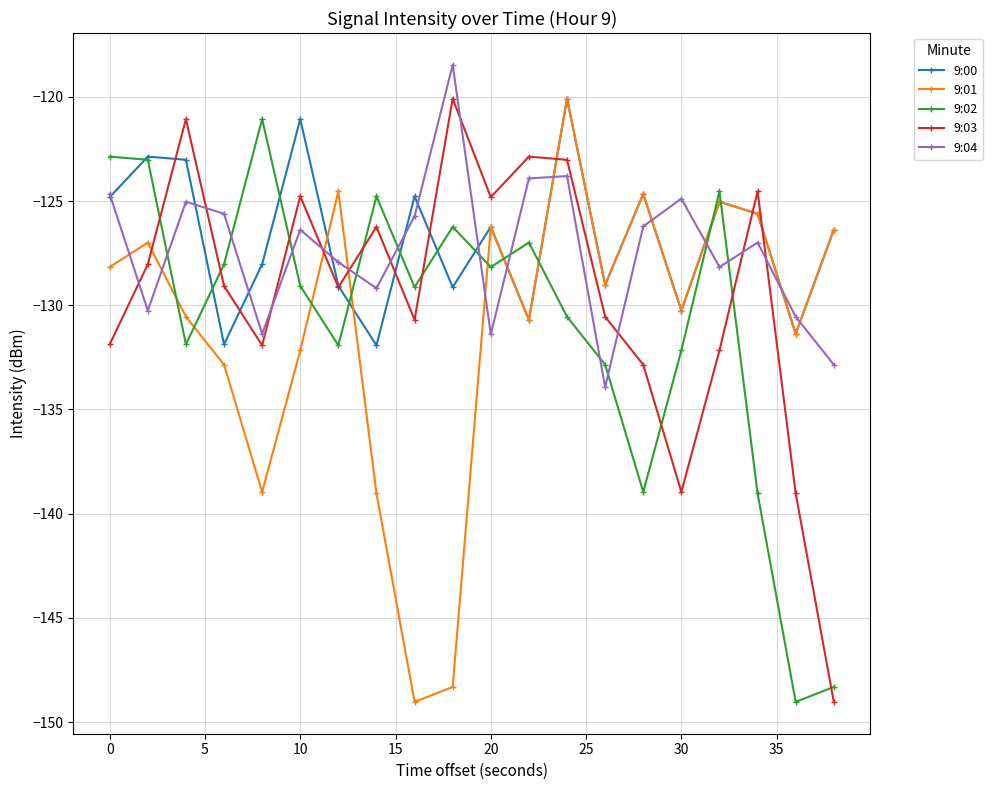

At how many categories does at least one series exceed -145?

20